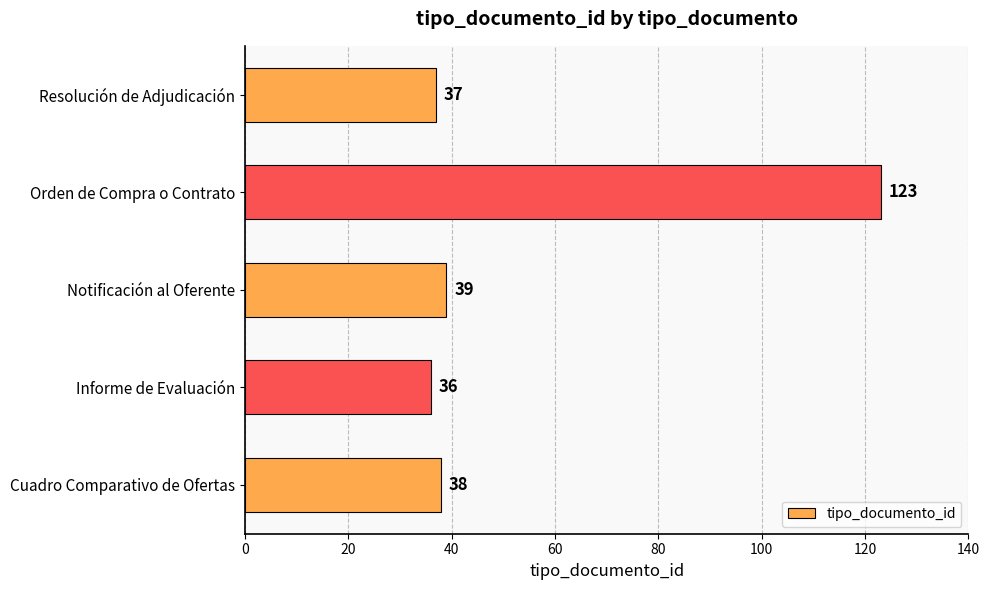

What is the difference between the maximum and second lowest values?

86